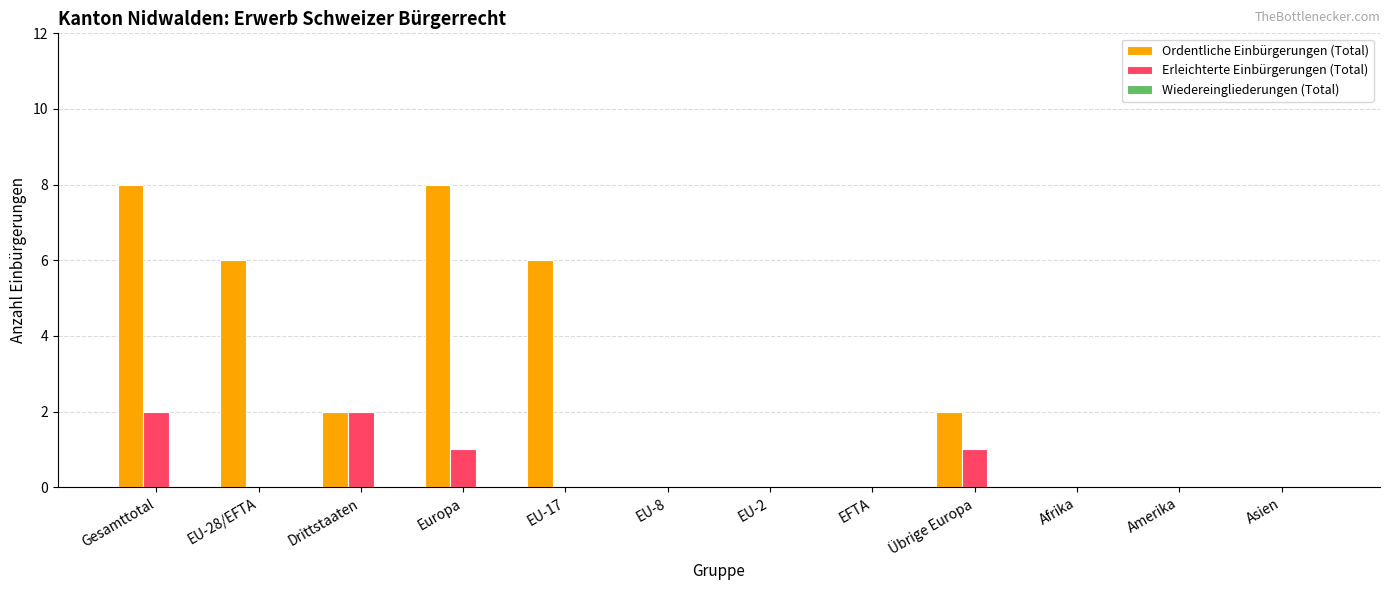

Count the Erleichterte Einbürgerungen (Total) values in the range 0 to 1.

10